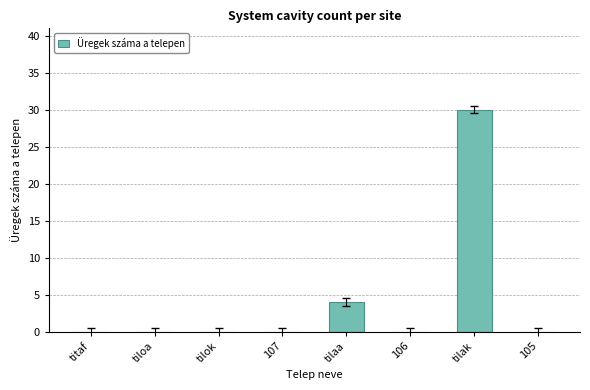

Reading left to right, transcribe all the data shown in this chart.

titaf=0	tiloa=0	tilok=0	107=0	tilaa=4	106=0	tilak=30	105=0